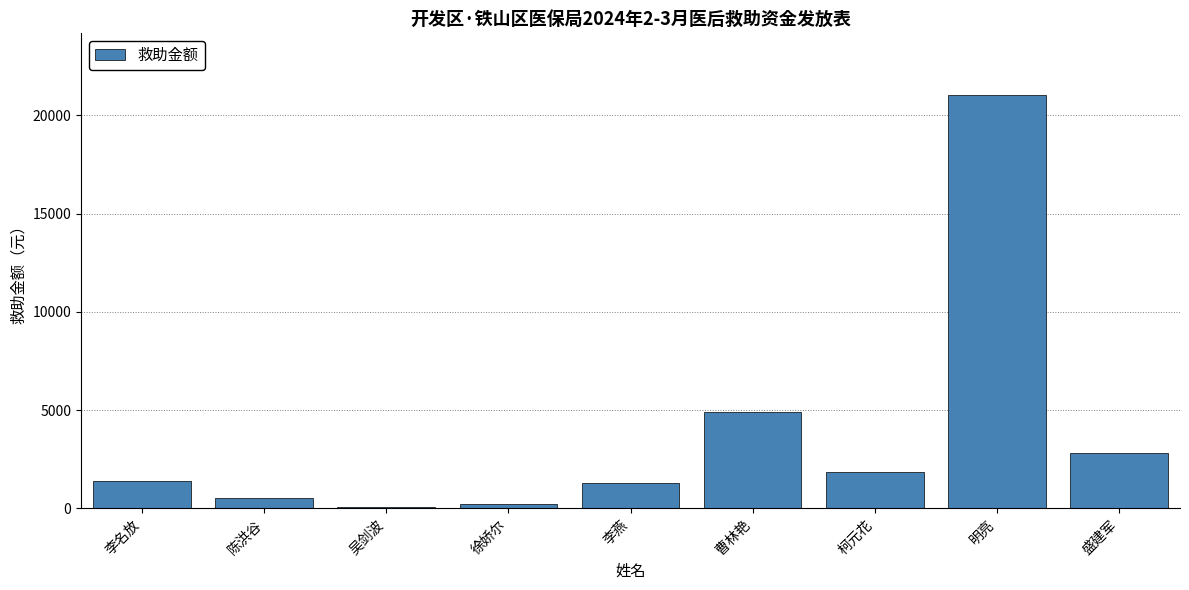

What is the sum of all values?

34112.8